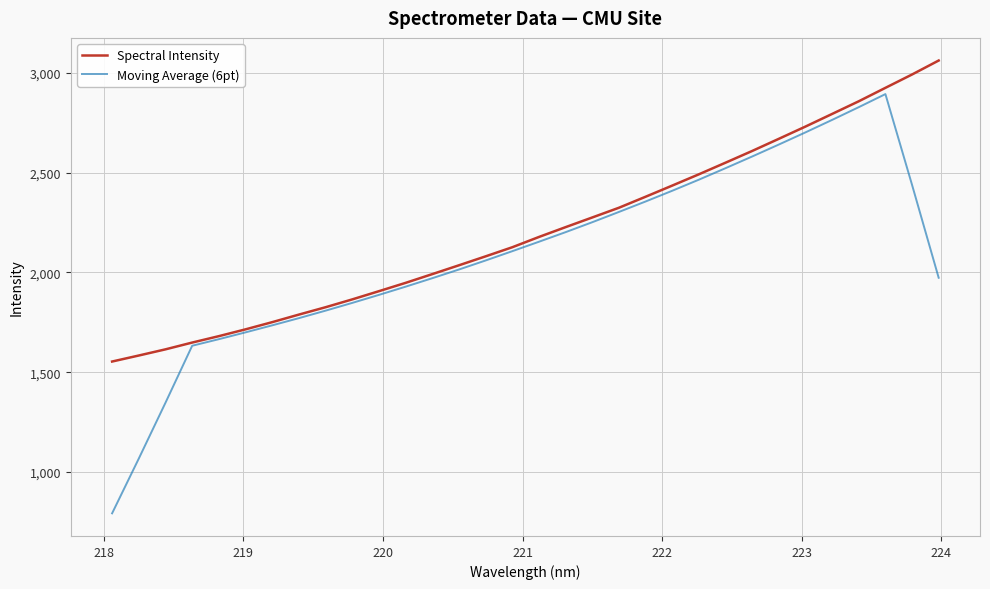

What is the greatest value displayed?

3063.2